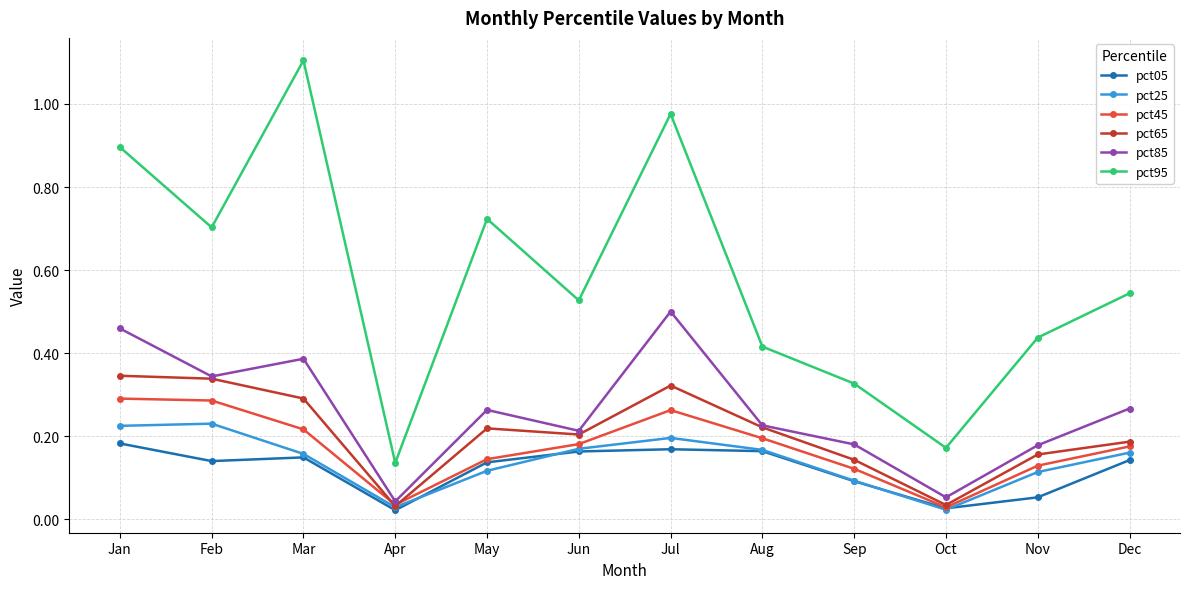

True or false: pct65 has more than 1 points higher than both neighbors.

True